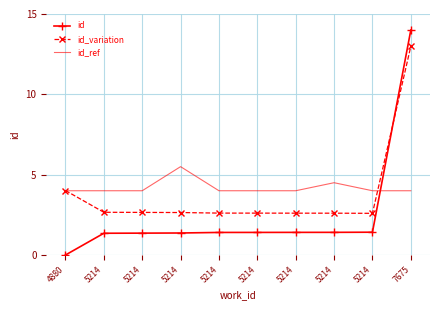

What are all the series names shown in the legend?

id, id_variation, id_ref